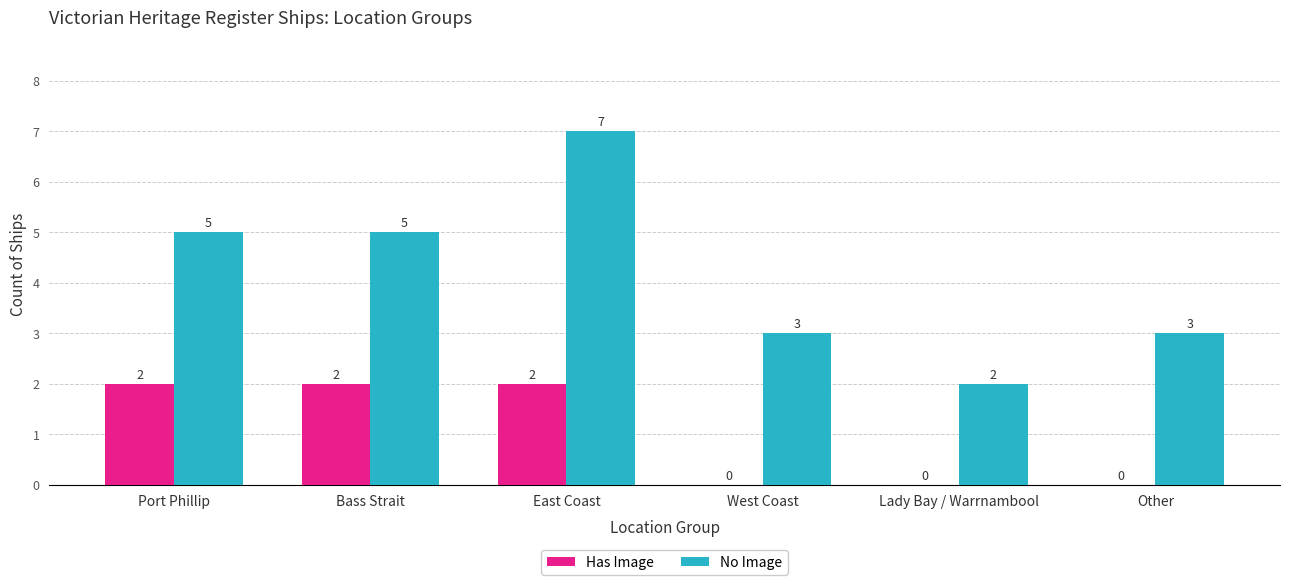

Is it true that Has Image equals -1 at Other?

False